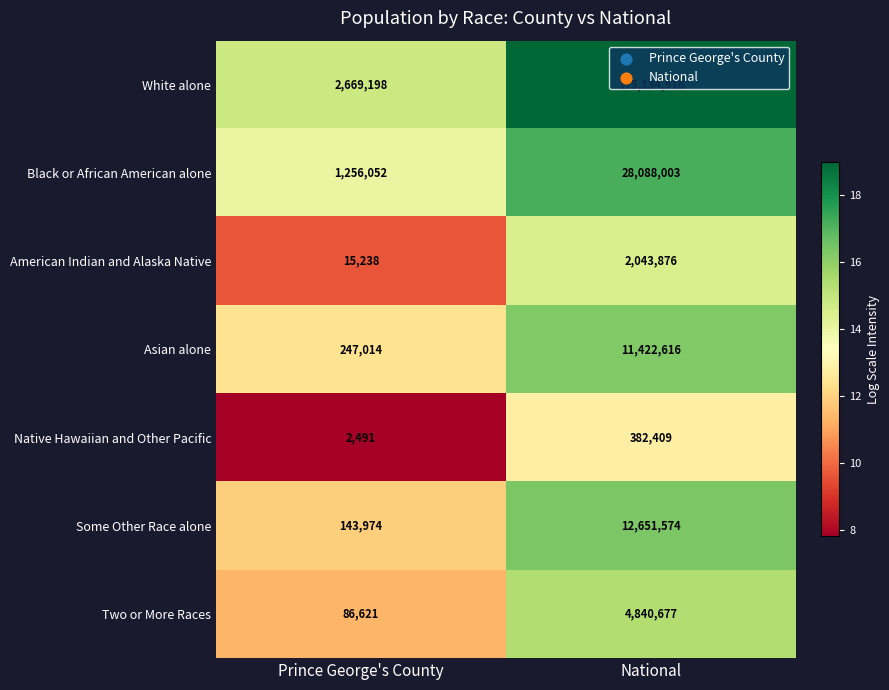

Which label corresponds to the smallest value in the chart?

Prince George's County